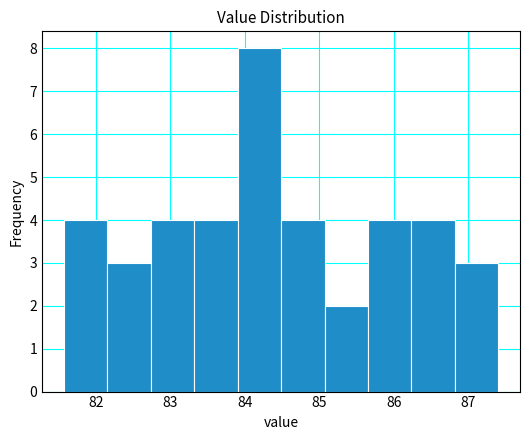

Over which range of the x-axis is the bar tallest?

83.9 to 84.5